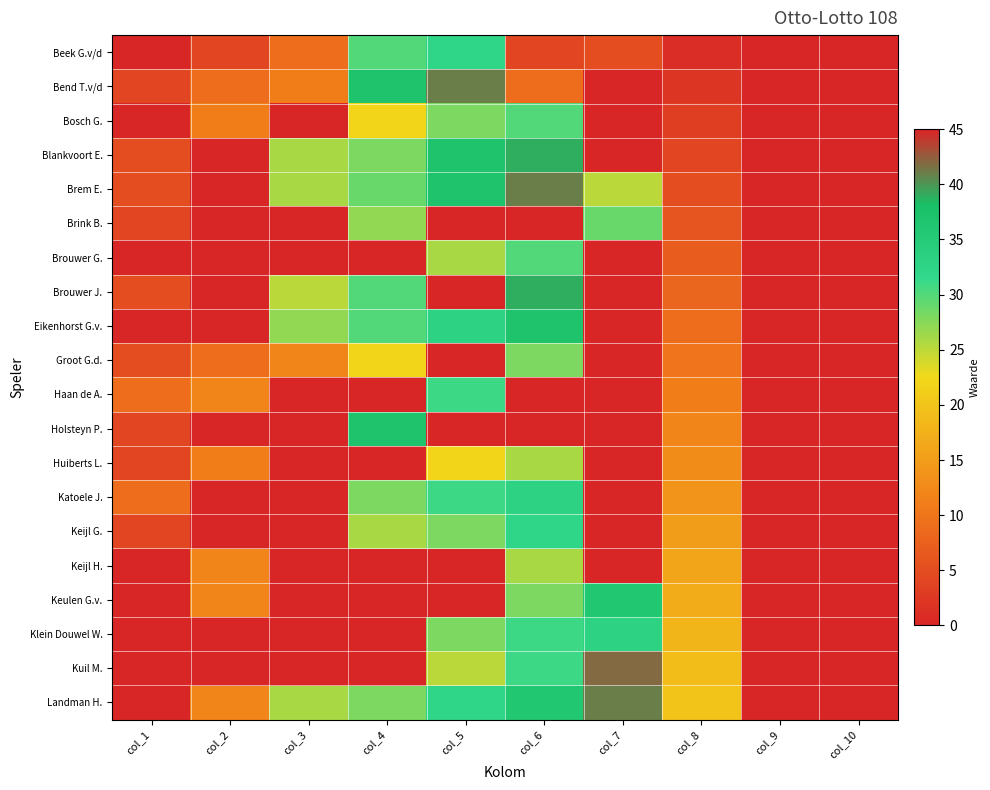

At col_1, list the series in order from smallest to largest.

Beek G.v/d, Bosch G., Brouwer G., Eikenhorst G.v., Keijl H., Keulen G.v., Klein Douwel W., Kuil M., Landman H., Bend T.v/d, Brink B., Holsteyn P., Huiberts L., Keijl G., Blankvoort E., Brem E., Brouwer J., Groot G.d., Haan de A., Katoele J.